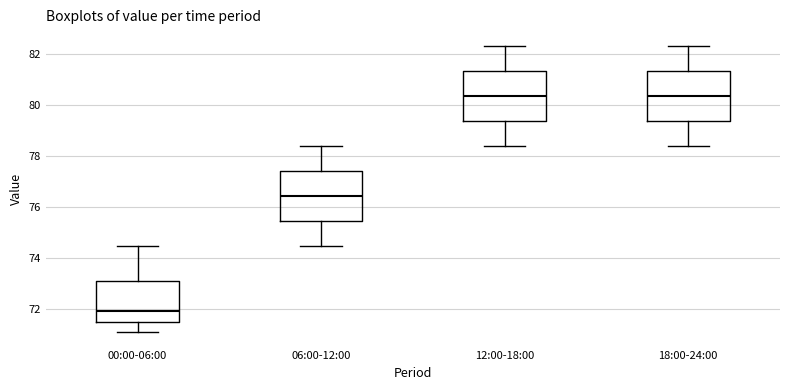

Reading left to right, read every box against the y-axis: the position of its median line, the range the box covers, and the ends of its whiskers. The values are not printed on the chart, so give them approximately, as read against the axis.

00:00-06:00: median 72.0, box 71.6 to 73.2, whiskers 71.2 to 74.6
06:00-12:00: median 76.4, box 75.4 to 77.4, whiskers 74.6 to 78.4
12:00-18:00: median 80.4, box 79.4 to 81.4, whiskers 78.4 to 82.4
18:00-24:00: median 80.4, box 79.4 to 81.4, whiskers 78.4 to 82.4